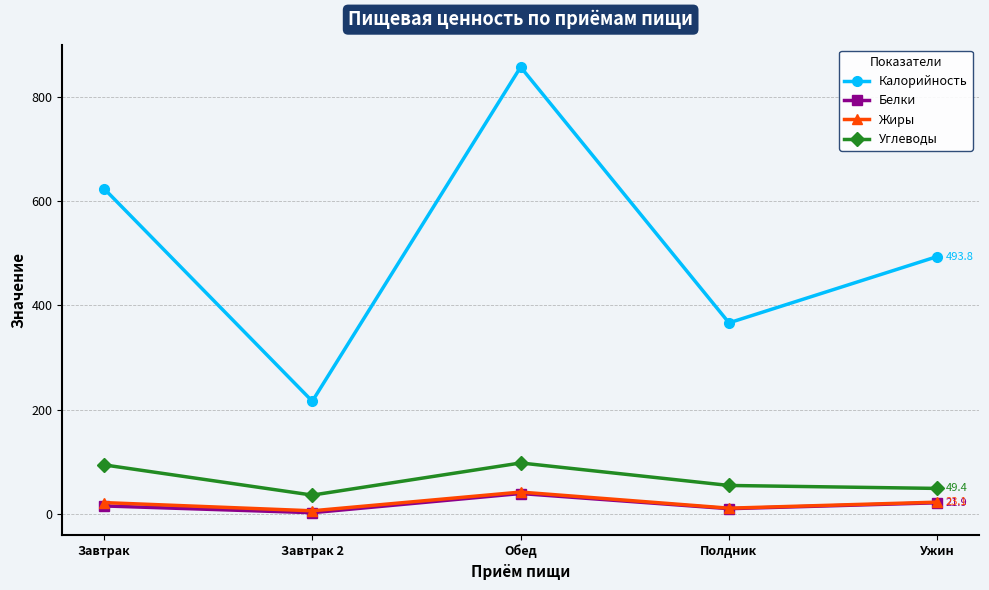

What are all the series names shown in the legend?

Калорийность, Белки, Жиры, Углеводы